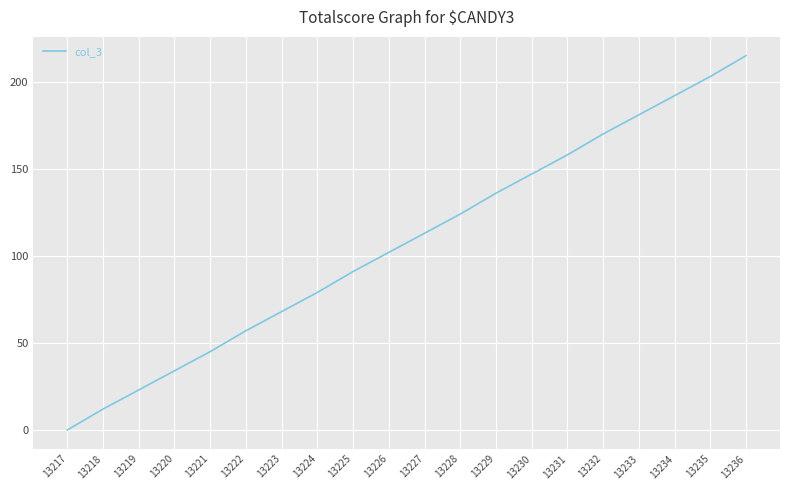

Reading left to right, extract all data points from this chart.

13217=0	13218=12	13219=23	13220=34	13221=45	13222=57	13223=68	13224=79	13225=91	13226=102	13227=113	13228=124	13229=136	13230=147	13231=158	13232=170	13233=181	13234=192	13235=203	13236=215